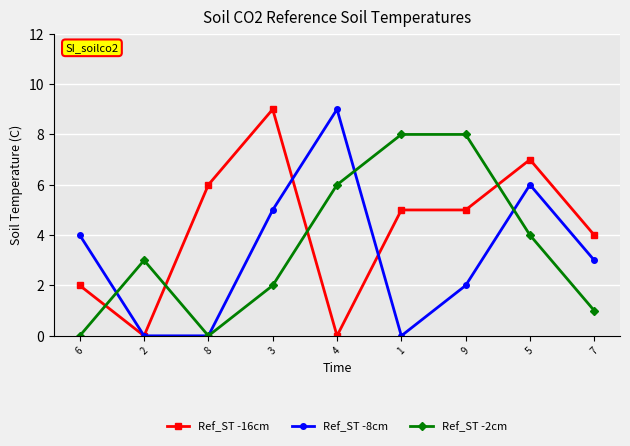

Between 6 and 3, which series saw the biggest shift?

Ref_ST -16cm